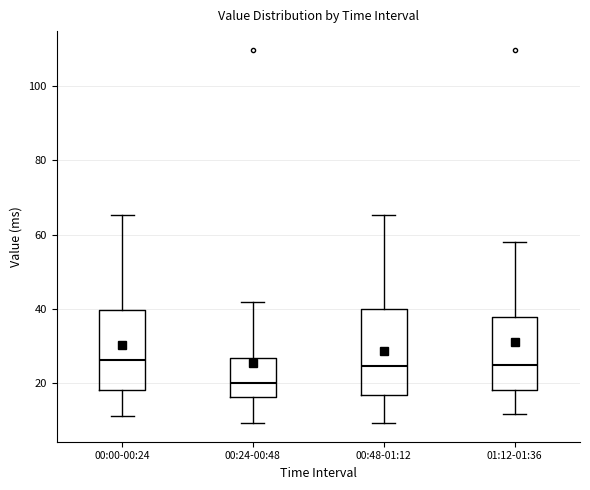

Reading left to right, transcribe this box plot: for each box, give where its median line is, the range the box spans, and where its two whiskers end, as read against the y-axis. The values are not printed on the chart, so give them approximately, as read against the axis.

00:00-00:24: median 26, box 18 to 40, whiskers 12 to 66
00:24-00:48: median 20, box 16 to 26, whiskers 10 to 42
00:48-01:12: median 24, box 16 to 40, whiskers 10 to 66
01:12-01:36: median 24, box 18 to 38, whiskers 12 to 58